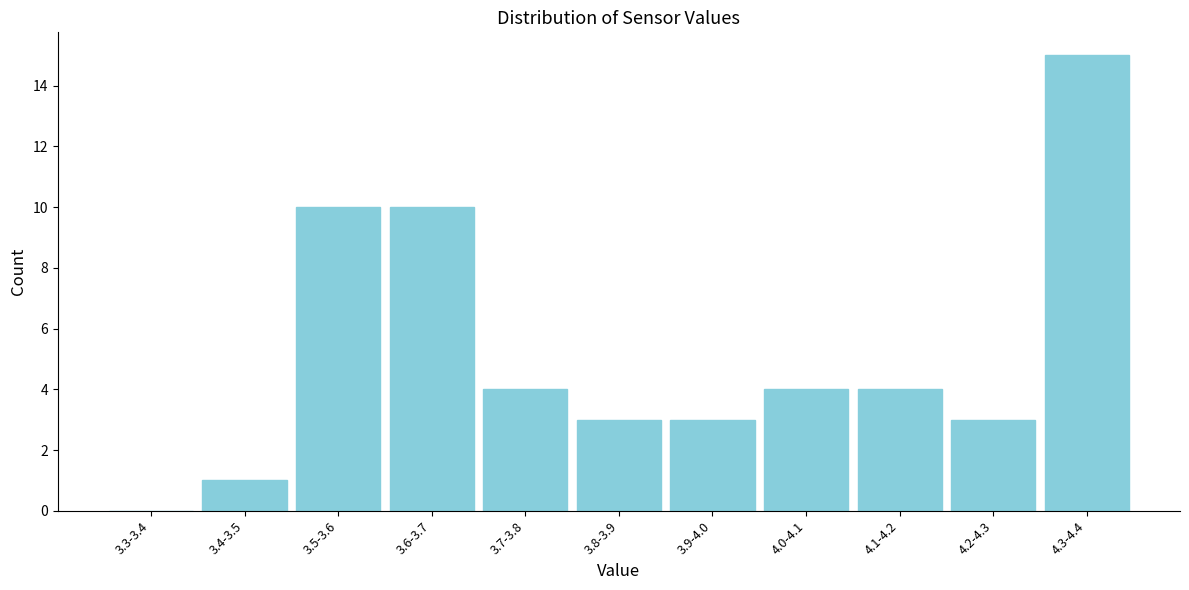

Reading left to right, transcribe all the data shown in this chart.

3.3-3.4=0	3.4-3.5=1	3.5-3.6=10	3.6-3.7=10	3.7-3.8=4	3.8-3.9=3	3.9-4.0=3	4.0-4.1=4	4.1-4.2=4	4.2-4.3=3	4.3-4.4=15